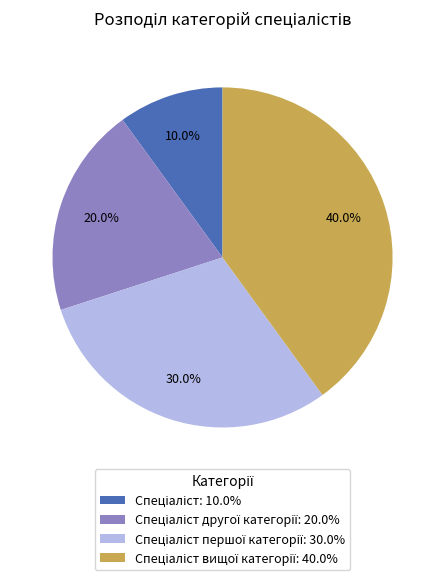

Is there any slice that represents more than half of the pie?

No